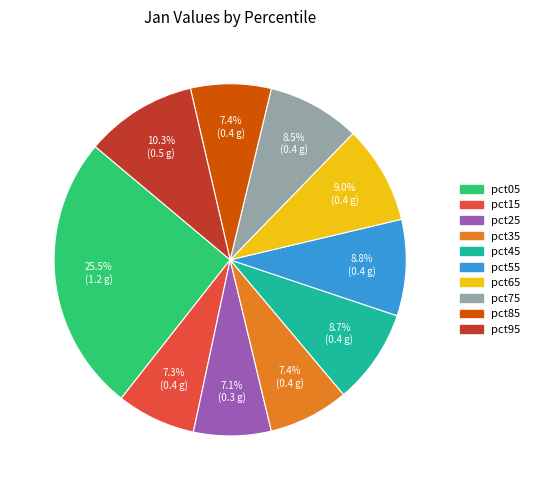

What percentage is the pct95 slice, to the nearest percent?

10%